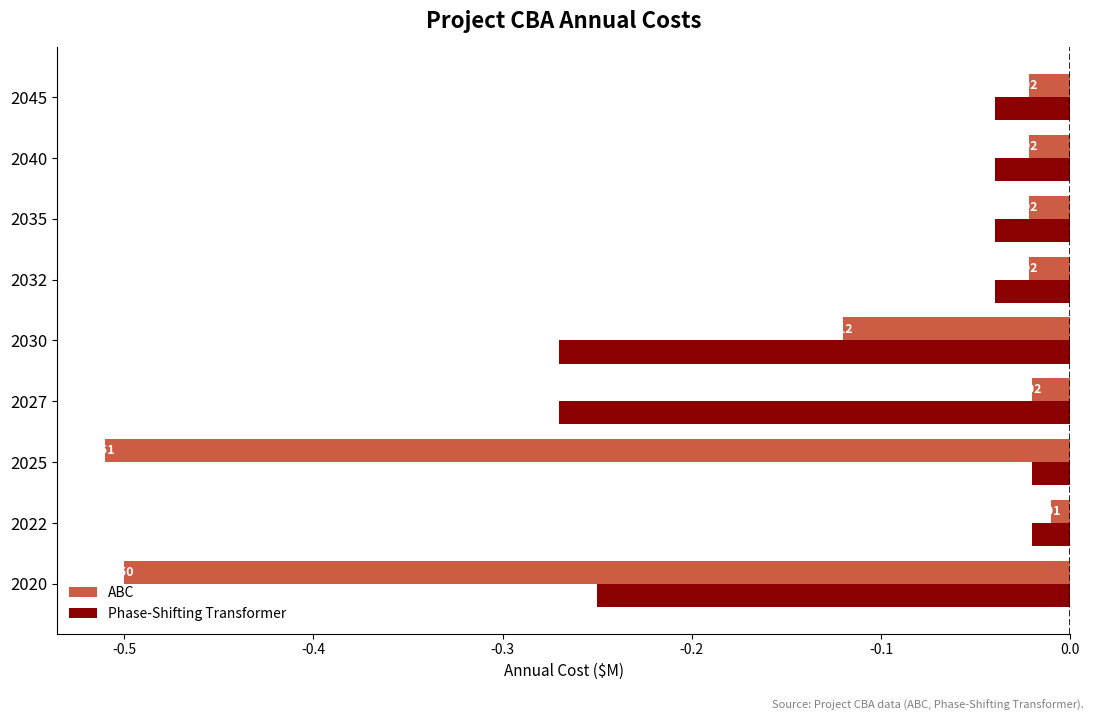

What is the difference between the maximum and minimum values in the ABC series?

0.5